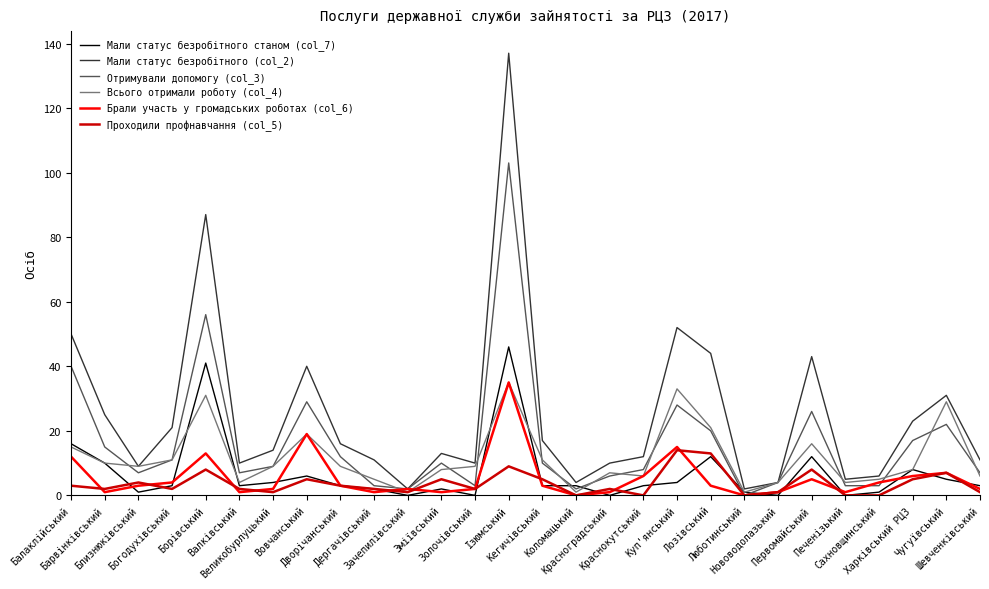

How many distinct data groups are displayed?

6